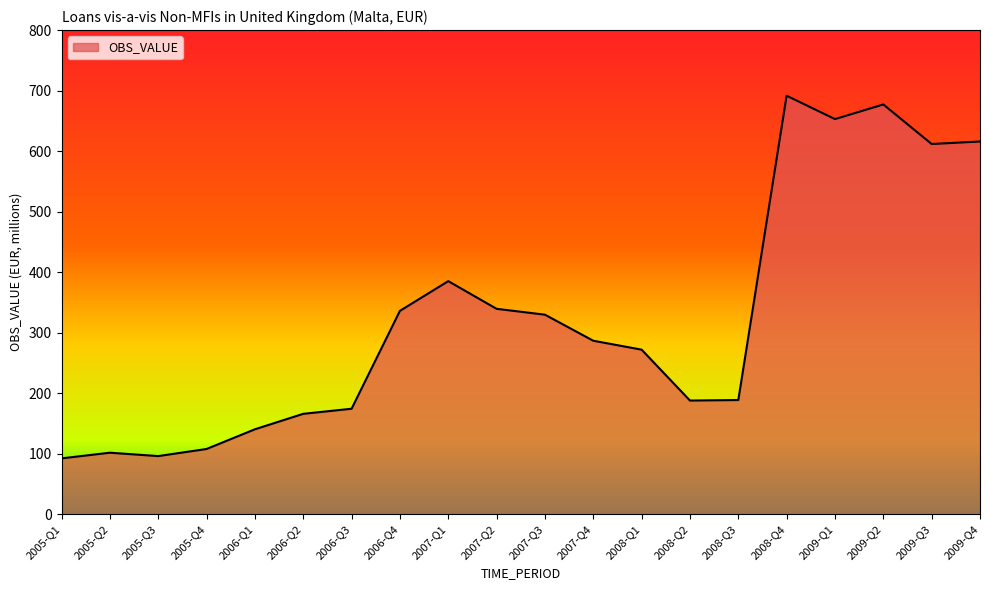

Is it true that the value at 2008-Q4 is 293.4?

False